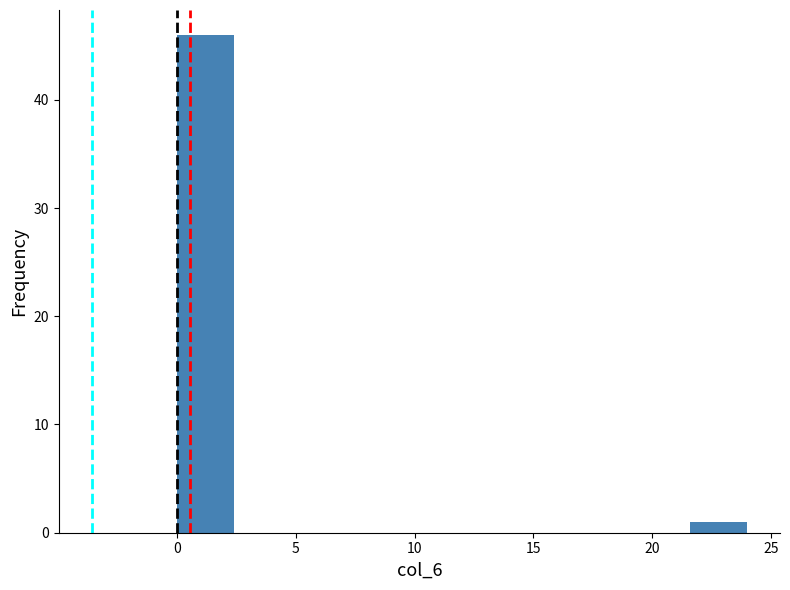

Over which range of the x-axis is the bar tallest?

0.0 to 2.4